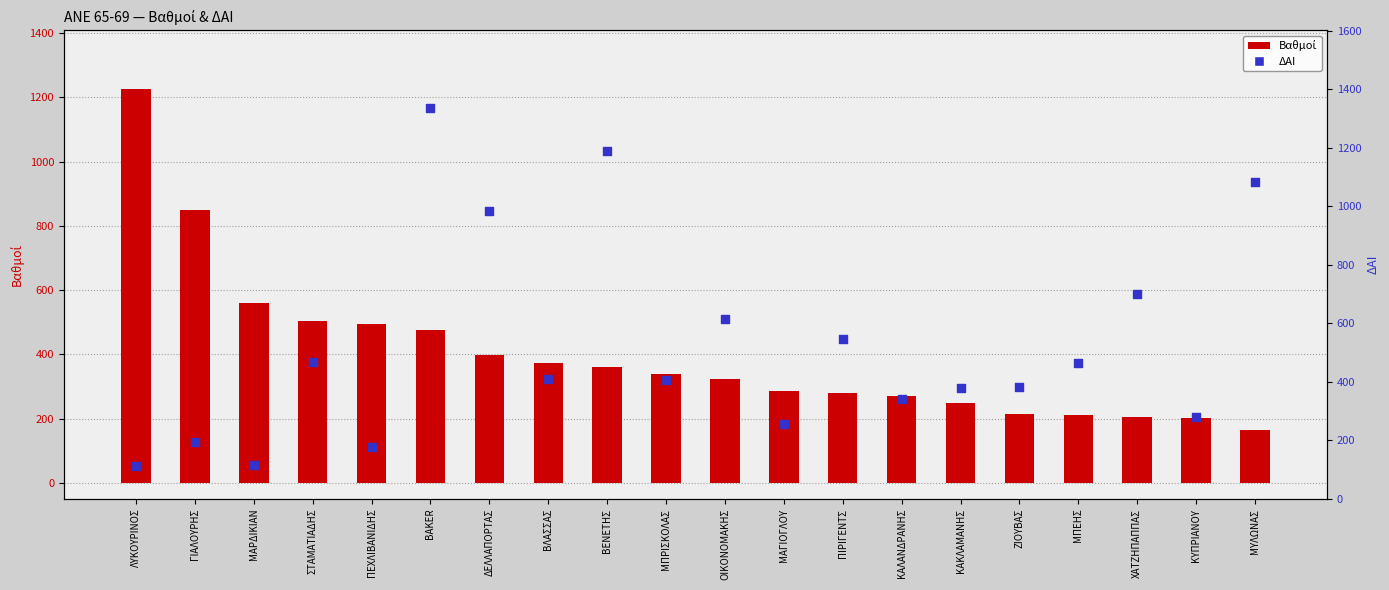

What is the total value across all series at ΜΑΓΙΟΓΛΟΥ?

543.0